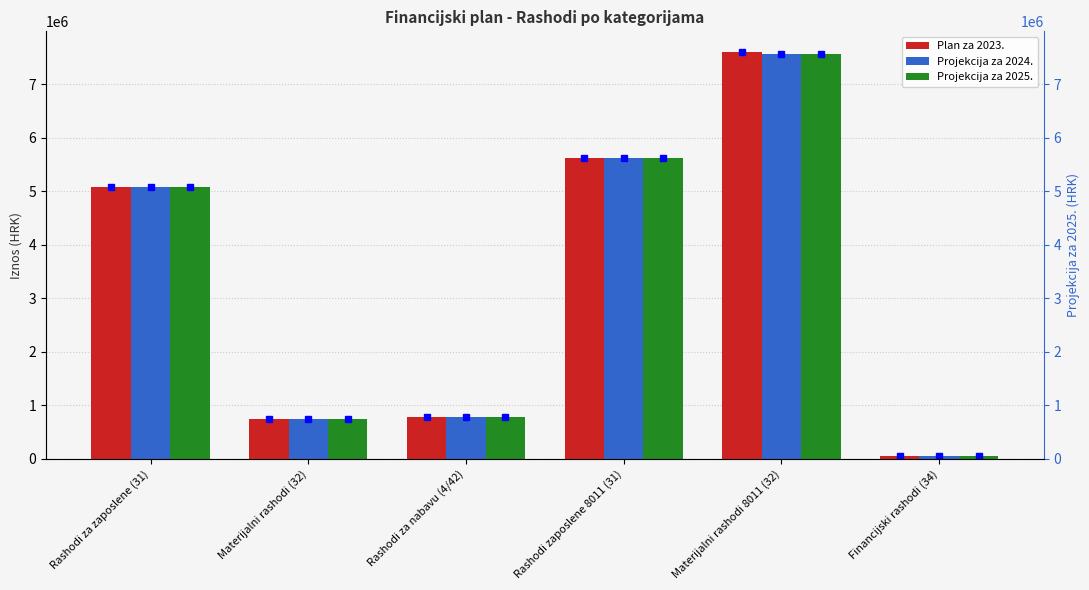

List the labels in order of Projekcija za 2025. value, smallest first.

Financijski rashodi (34), Materijalni rashodi (32), Rashodi za nabavu (4/42), Rashodi za zaposlene (31), Rashodi zaposlene 8011 (31), Materijalni rashodi 8011 (32)